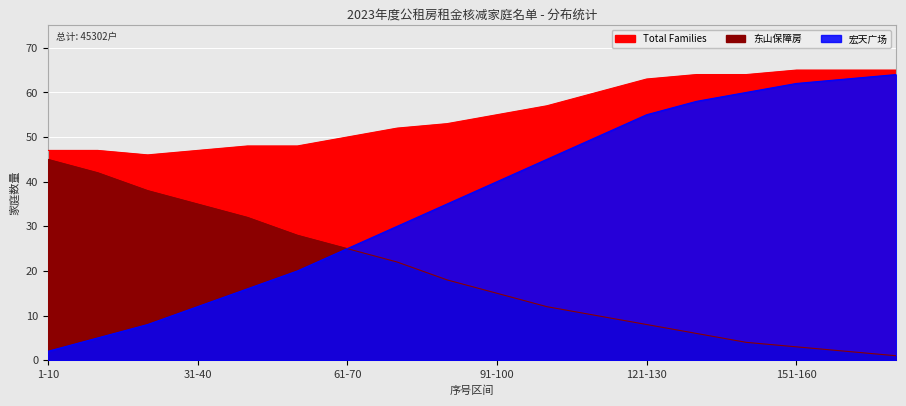

What is the sum of all Total Families values?

996